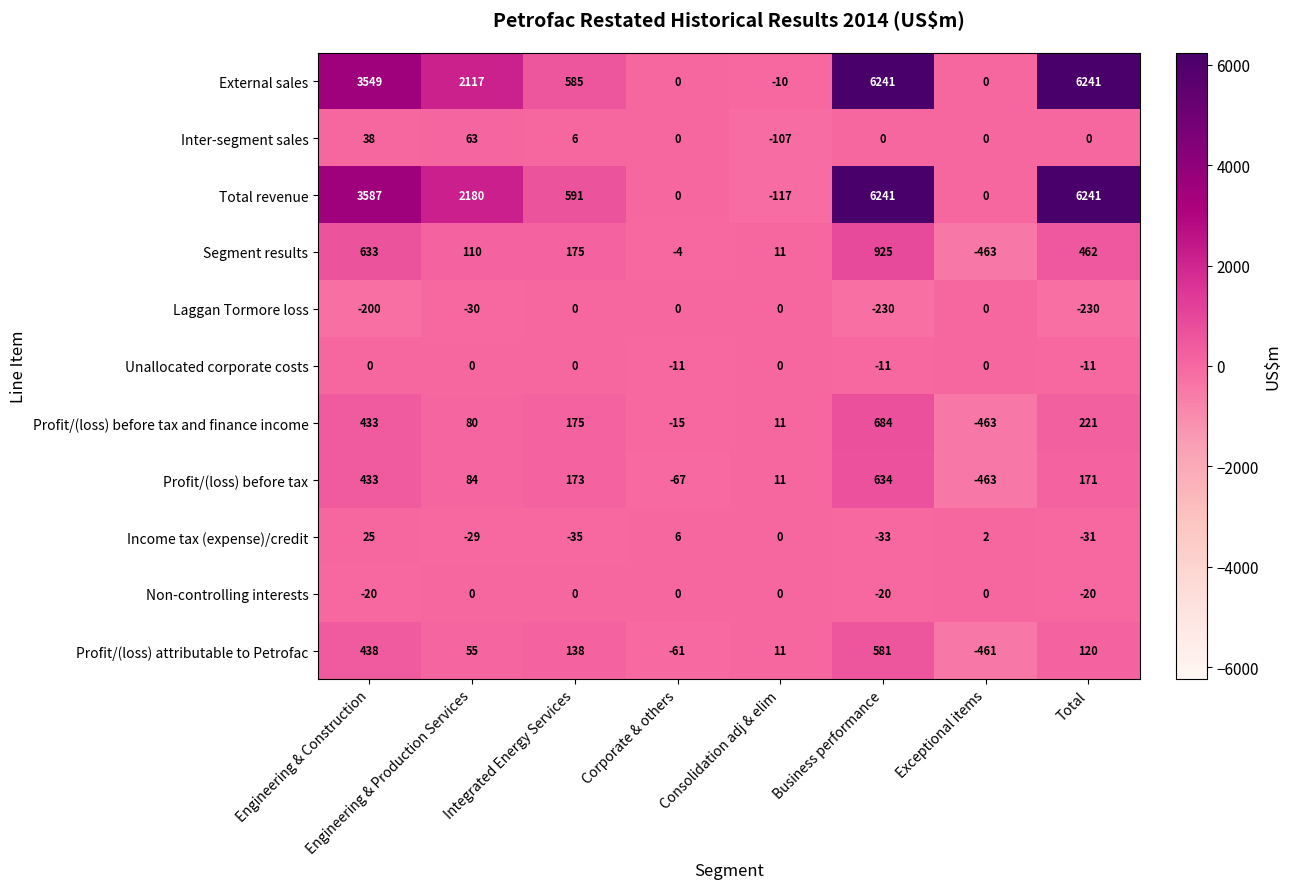

Which series changed the most between Engineering & Construction and Business performance?

External sales